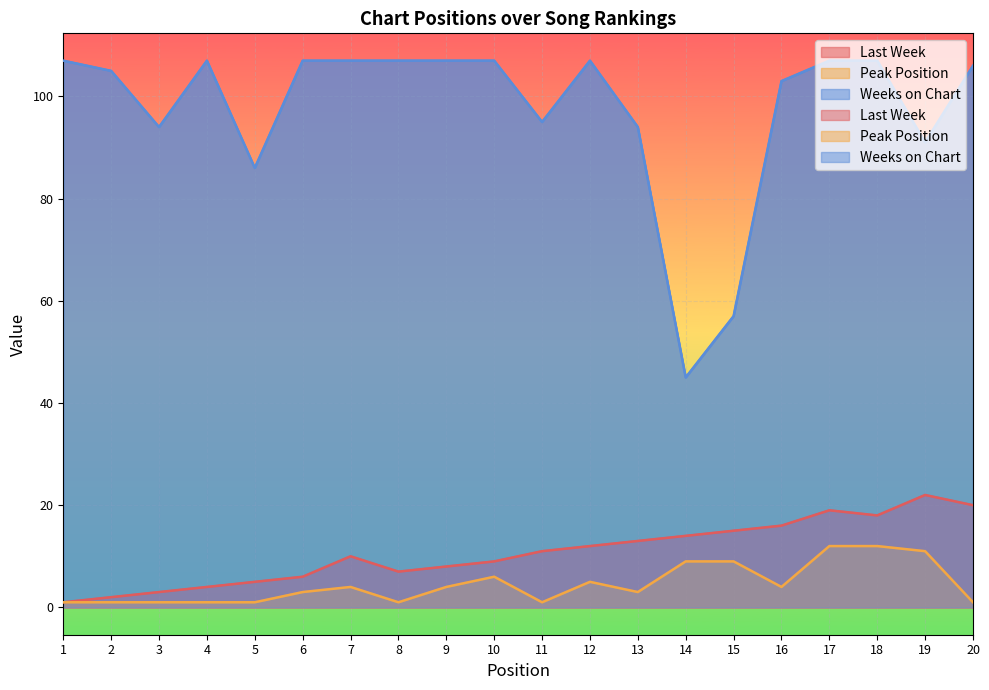

Is it true that Peak Position equals 7 at 16?

False